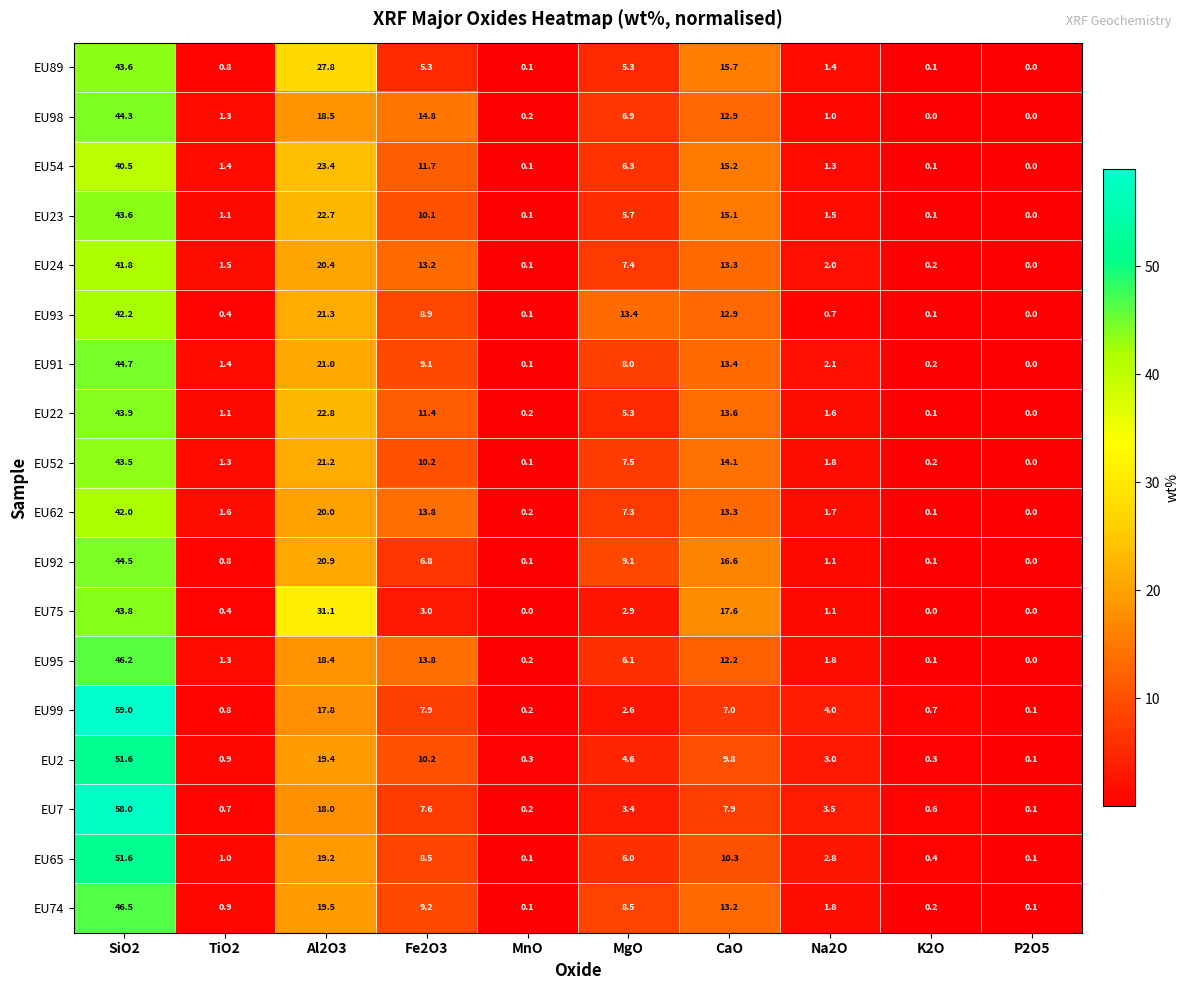

At which category does the chart reach its peak across all series?

SiO2